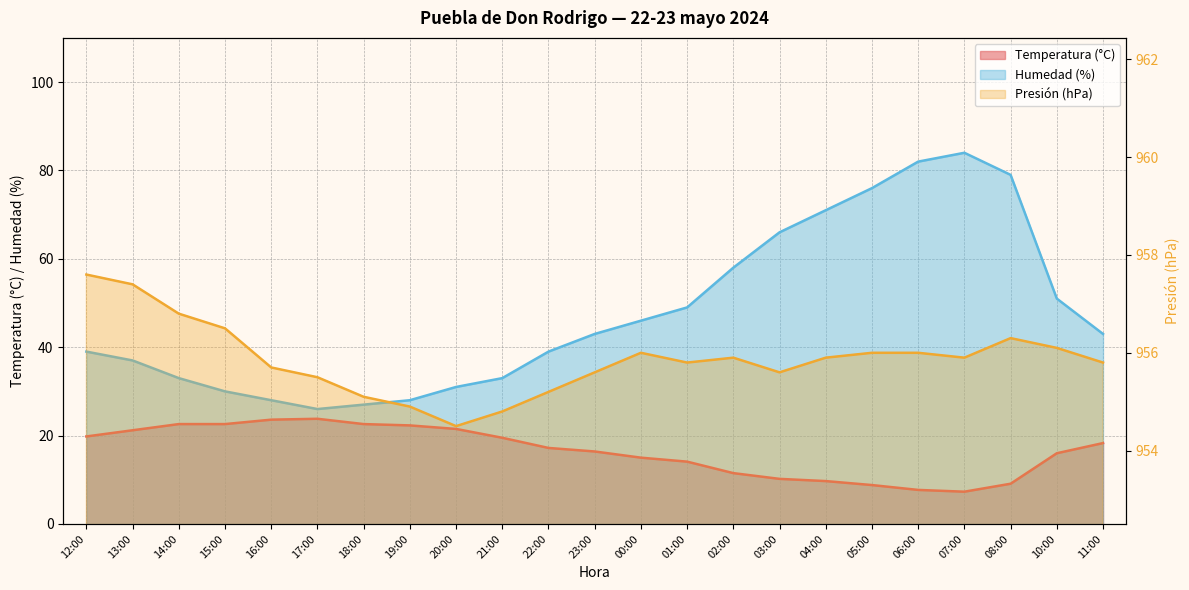

Does the chart display data point markers on the line(s)?

No